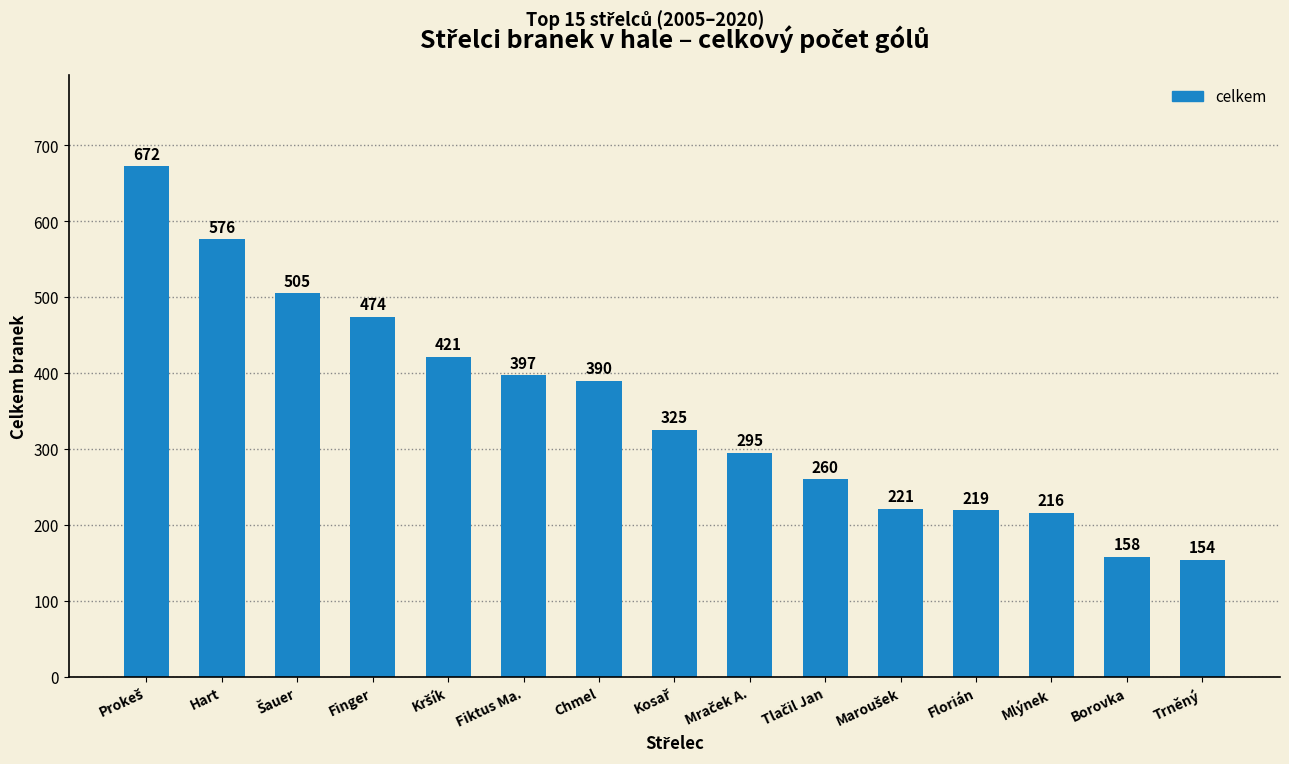

How many values are below 325?

7